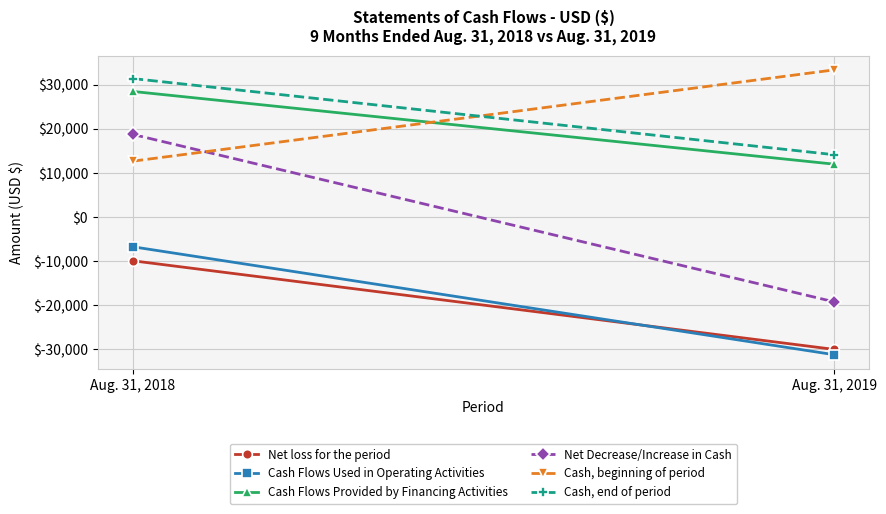

Rank the series at Aug. 31, 2018 from highest to lowest value.

Cash, end of period, Cash Flows Provided by Financing Activities, Net Decrease/Increase in Cash, Cash, beginning of period, Cash Flows Used in Operating Activities, Net loss for the period